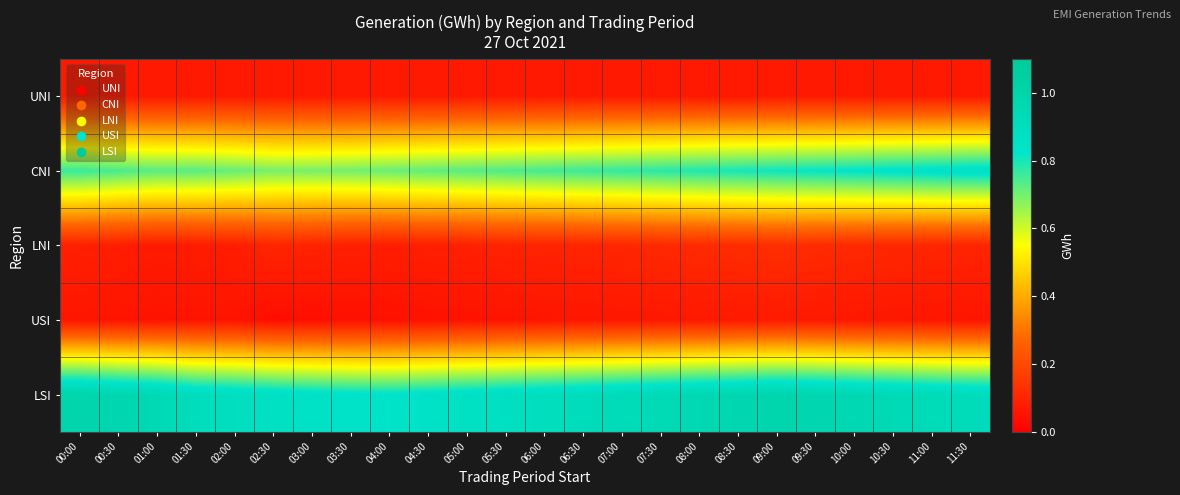

Reading left to right, extract all data points from this chart.

UNI: 00:00=0.1	00:30=0.1	01:00=0.1	01:30=0.1	02:00=0.1	02:30=0.1	03:00=0.1	03:30=0.1	04:00=0.1	04:30=0.1	05:00=0.1	05:30=0.1	06:00=0.1	06:30=0.1	07:00=0.1	07:30=0.1	08:00=0.1	08:30=0.1	09:00=0.1	09:30=0.1	10:00=0.1	10:30=0.1	11:00=0.1	11:30=0.1
CNI: 00:00=0.8	00:30=0.7	01:00=0.7	01:30=0.7	02:00=0.7	02:30=0.7	03:00=0.7	03:30=0.7	04:00=0.7	04:30=0.7	05:00=0.7	05:30=0.7	06:00=0.8	06:30=0.8	07:00=0.8	07:30=0.8	08:00=0.8	08:30=0.8	09:00=0.8	09:30=0.8	10:00=0.8	10:30=0.8	11:00=0.8	11:30=0.9
LNI: 00:00=0.1	00:30=0.1	01:00=0.1	01:30=0.1	02:00=0.1	02:30=0.1	03:00=0.1	03:30=0.1	04:00=0.1	04:30=0.1	05:00=0.1	05:30=0.1	06:00=0.1	06:30=0.1	07:00=0.1	07:30=0.1	08:00=0.1	08:30=0.1	09:00=0.1	09:30=0.1	10:00=0.1	10:30=0.1	11:00=0.1	11:30=0.1
USI: 00:00=0.1	00:30=0.1	01:00=0.1	01:30=0.1	02:00=0.1	02:30=0.0	03:00=0.0	03:30=0.0	04:00=0.0	04:30=0.1	05:00=0.1	05:30=0.1	06:00=0.1	06:30=0.1	07:00=0.1	07:30=0.1	08:00=0.1	08:30=0.1	09:00=0.1	09:30=0.1	10:00=0.1	10:30=0.1	11:00=0.1	11:30=0.1
LSI: 00:00=1.0	00:30=1.0	01:00=1.0	01:30=0.9	02:00=0.9	02:30=0.9	03:00=0.9	03:30=0.8	04:00=0.8	04:30=0.8	05:00=0.9	05:30=0.9	06:00=0.9	06:30=0.9	07:00=0.9	07:30=0.9	08:00=1.0	08:30=1.0	09:00=1.0	09:30=1.0	10:00=1.0	10:30=0.9	11:00=0.9	11:30=0.9